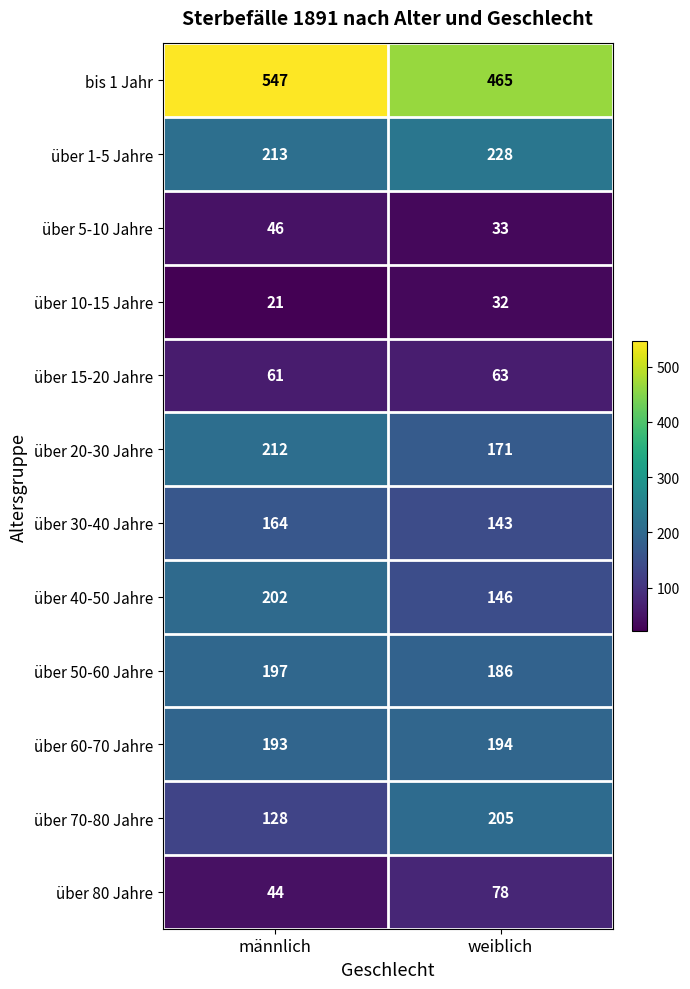

At which label is über 10-15 Jahre closest to 26?

männlich